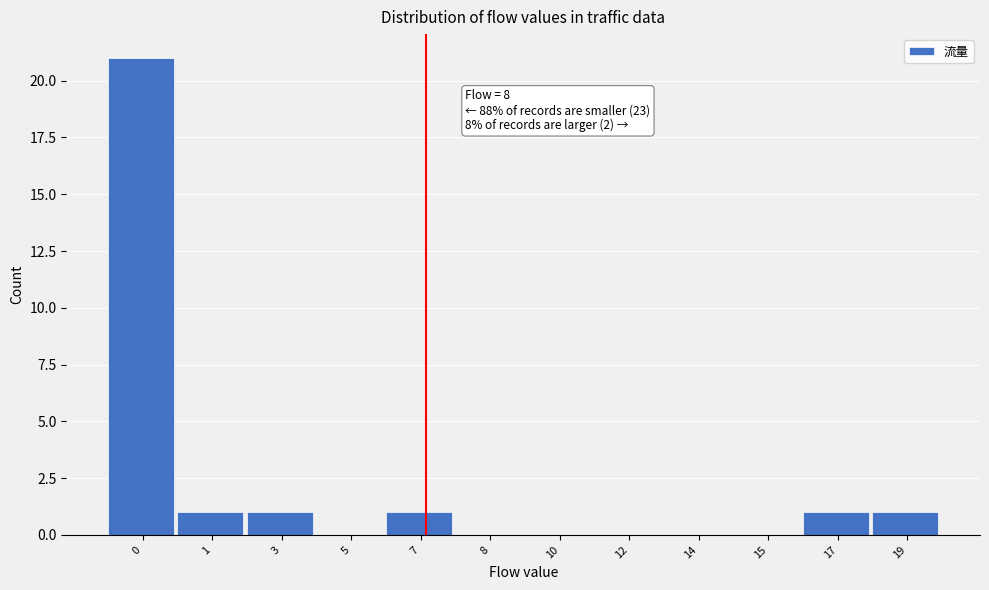

Reading left to right, what are all the values shown in this chart?

0=21	1=1	3=1	5=0	7=1	8=0	10=0	12=0	14=0	15=0	17=1	19=1